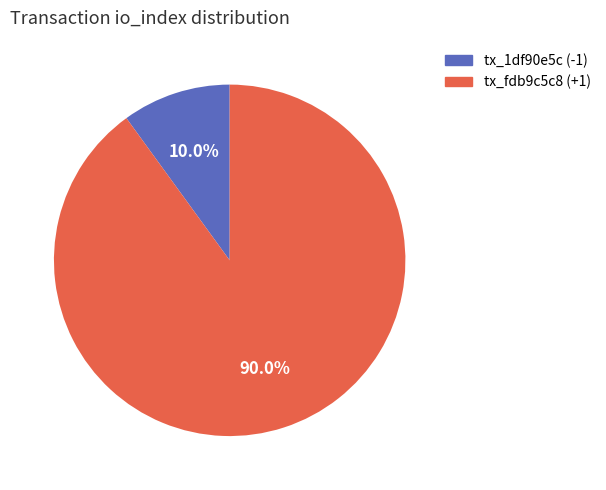

Is there any slice that represents more than half of the pie?

Yes